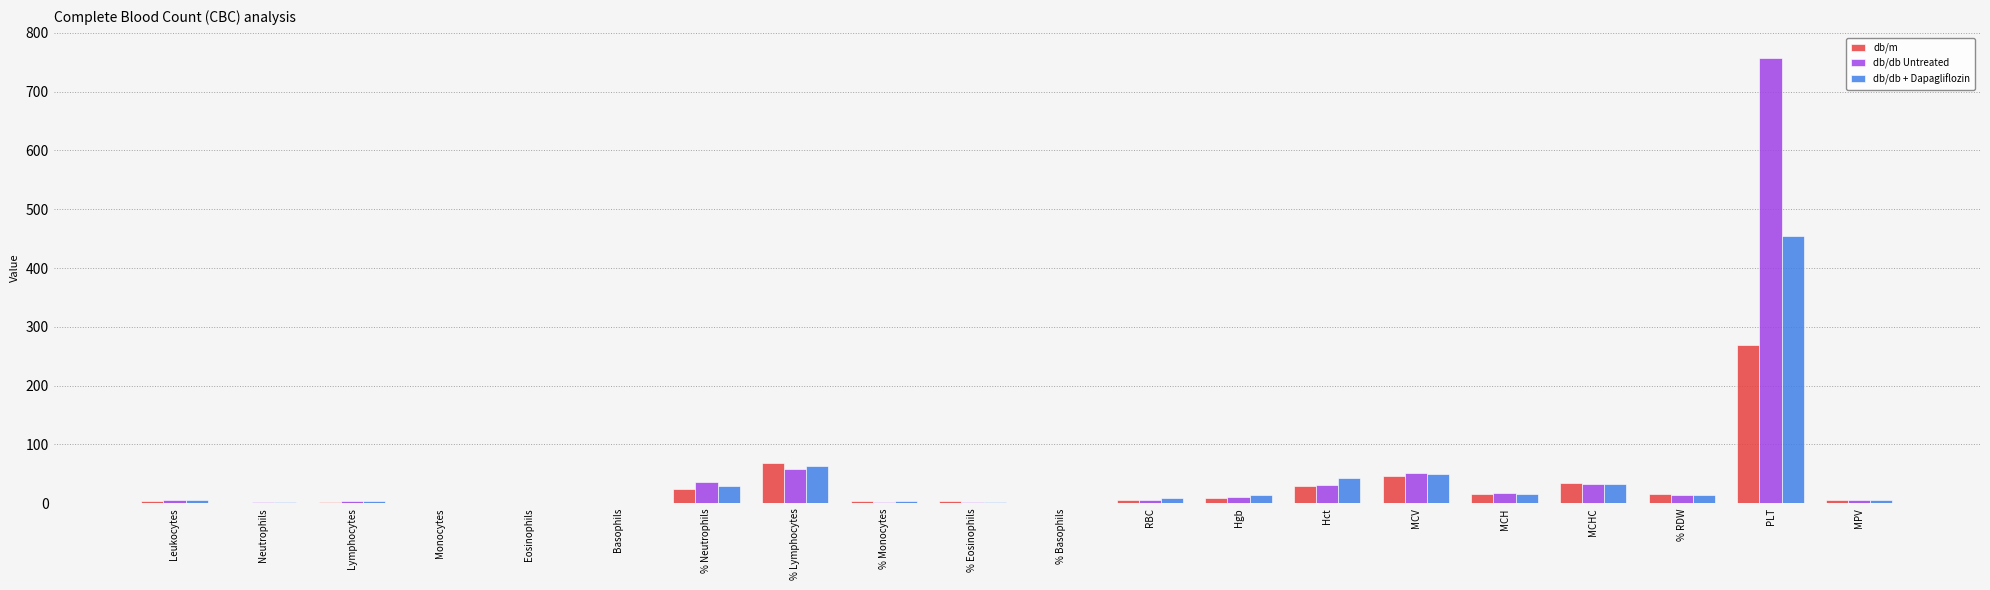

What is the maximum value for db/db + Dapagliflozin?

454.0